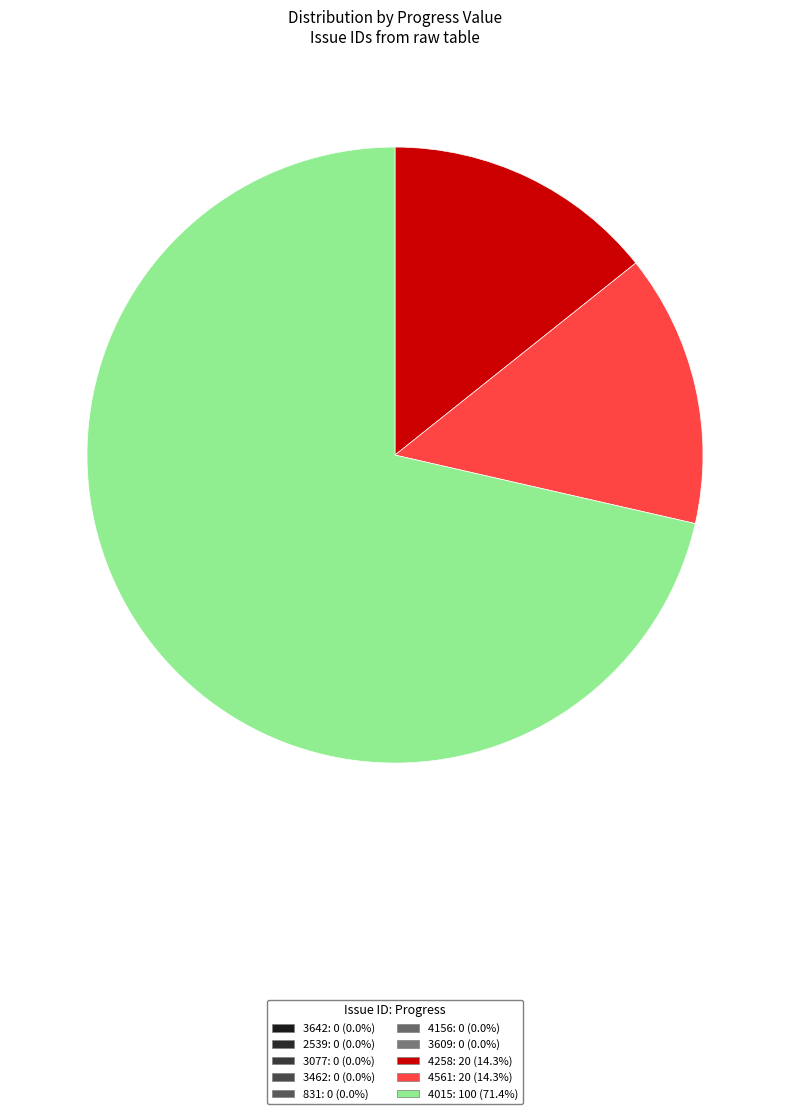

Rank the categories by value from lowest to highest.

3642, 2539, 3077, 3462, 831, 4156, 3609, 4258, 4561, 4015